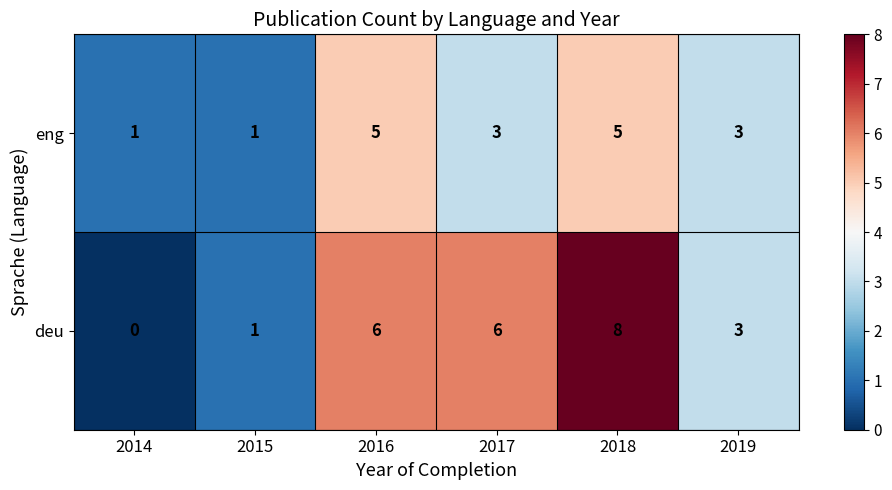

At which category is the sum across all series the highest?

2018